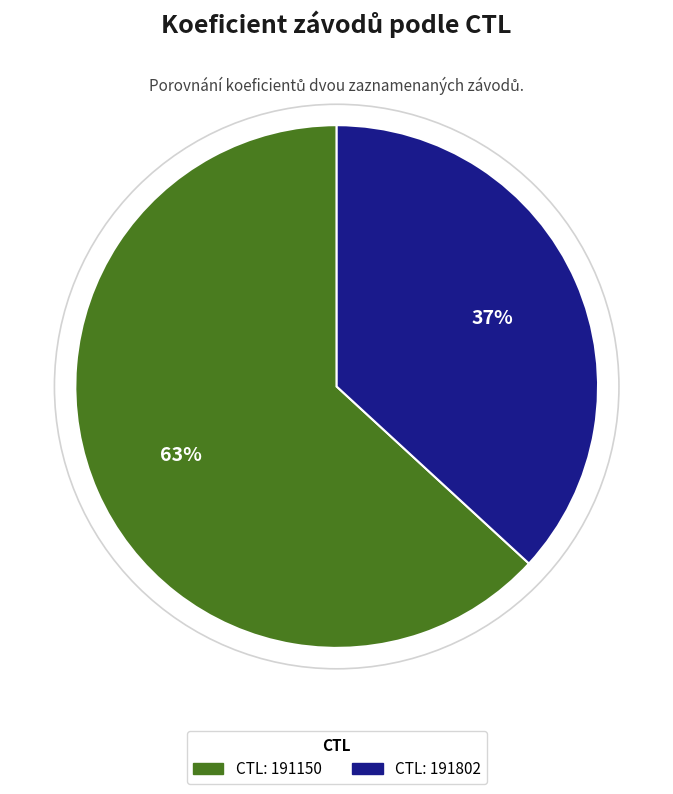

Does any single category account for the majority?

Yes